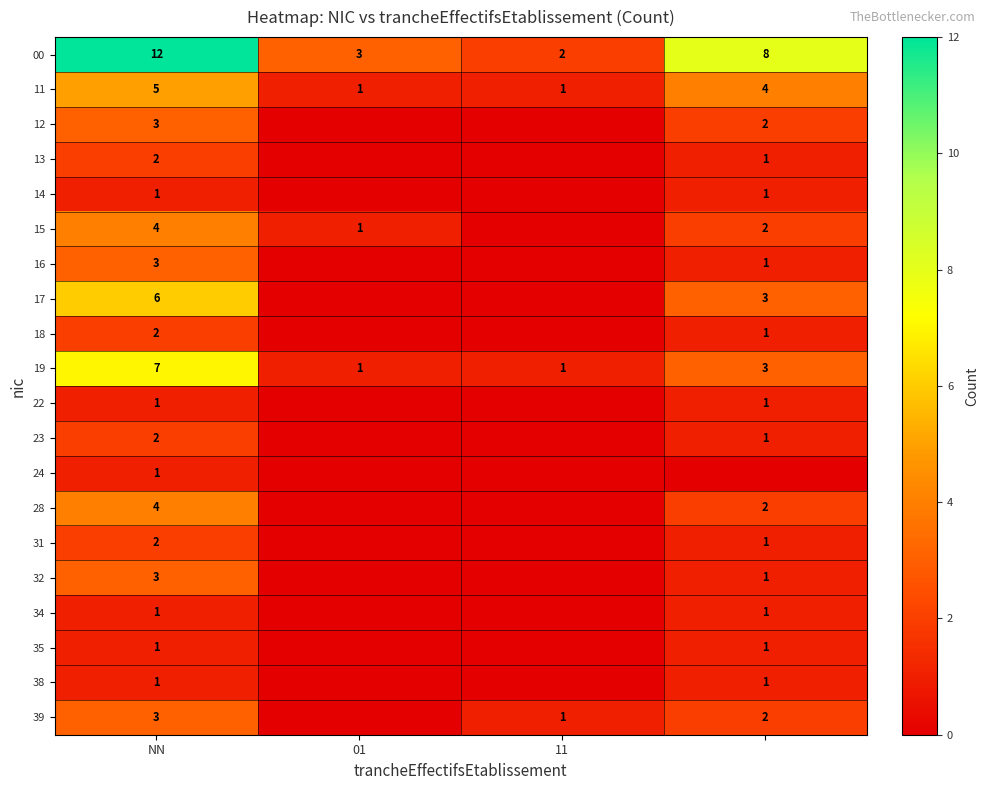

Count the 00 values in the range 3 to 12.

3